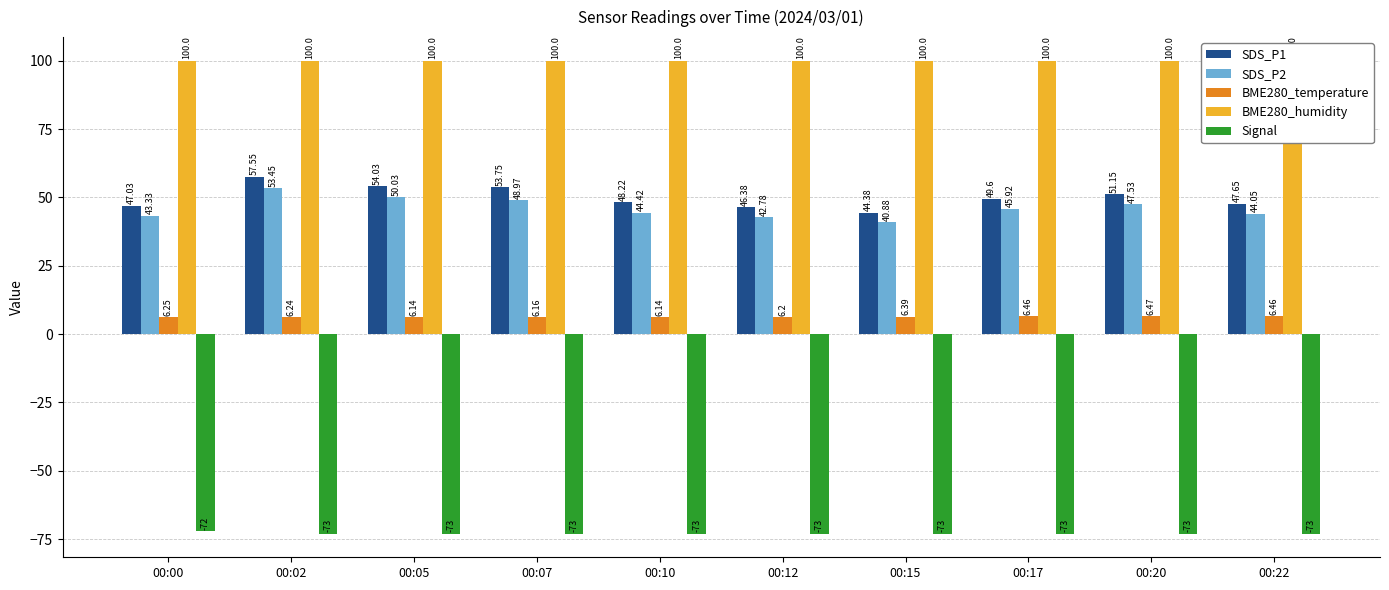

At which category is the sum across all series the highest?

00:02